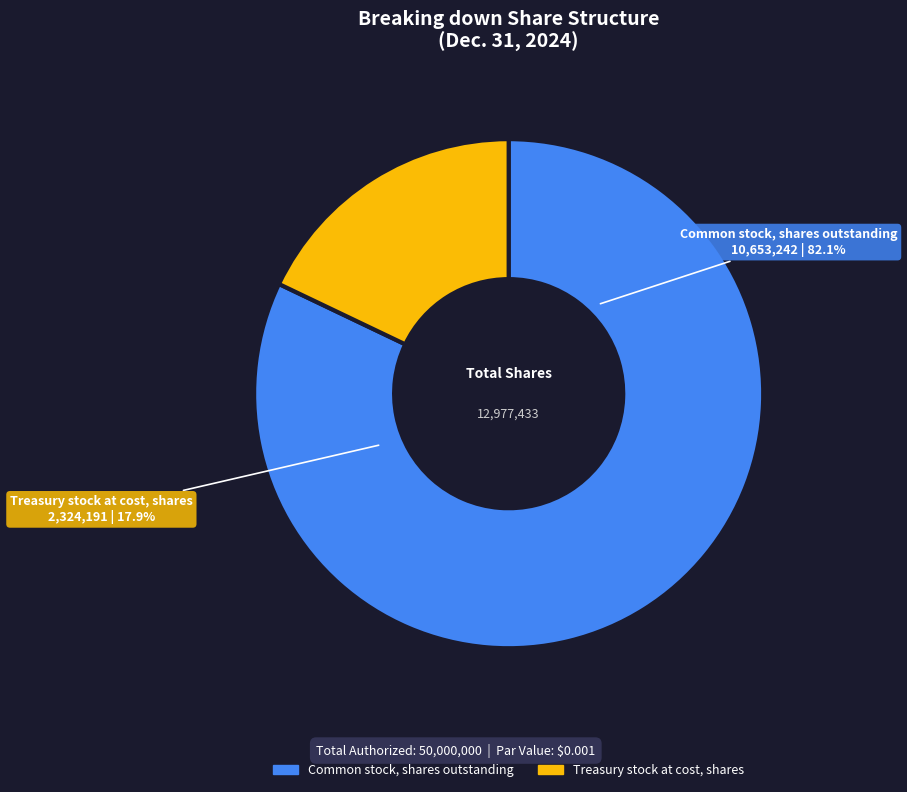

To the nearest percent, what percentage of the pie is Treasury stock at cost, shares?

18%